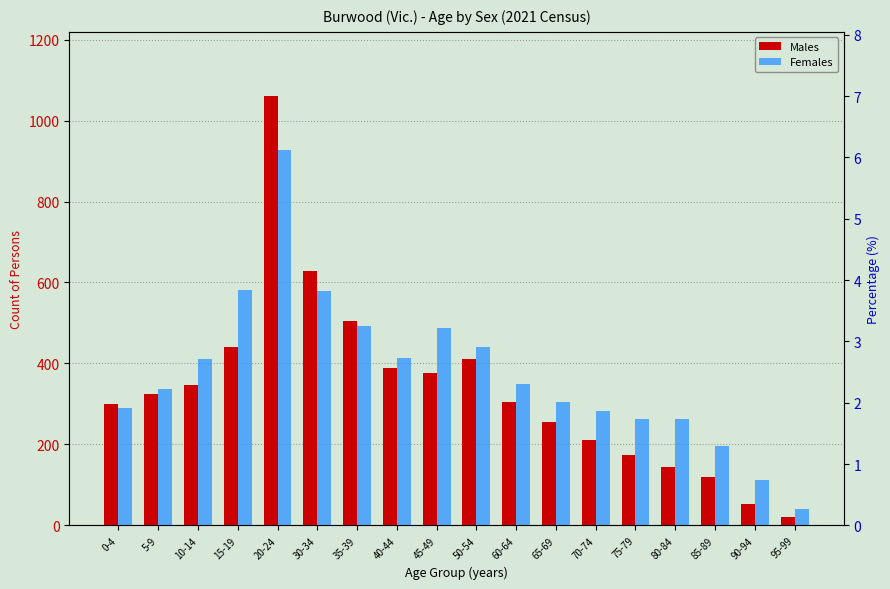

What is the label of the 14th bar from the left?

75-79